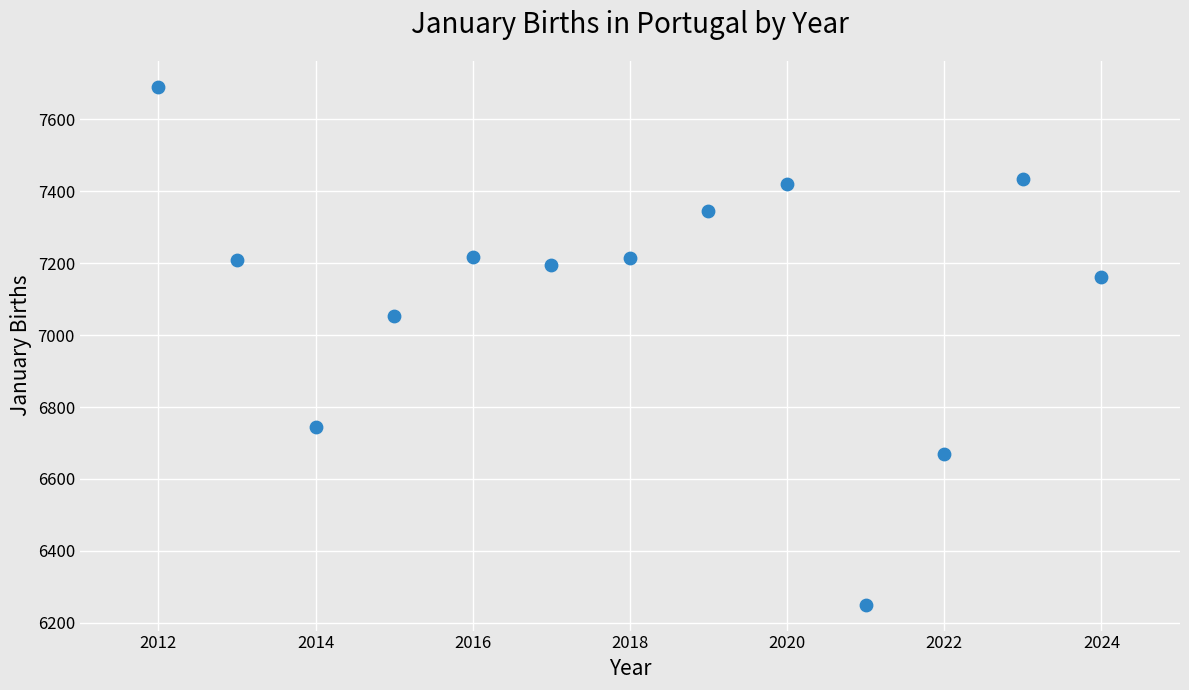

What is the range of X values (max minus min)?

12.0